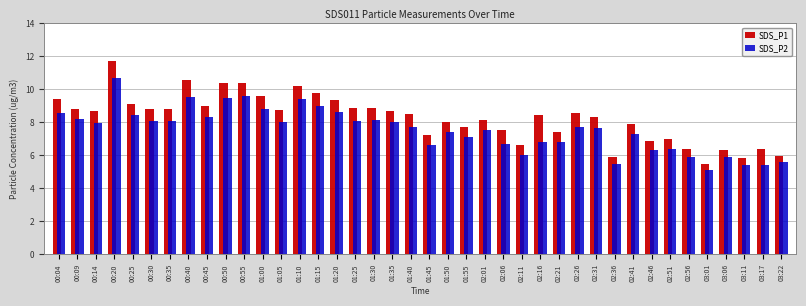

How many values in the SDS_P2 series are below 7?

14